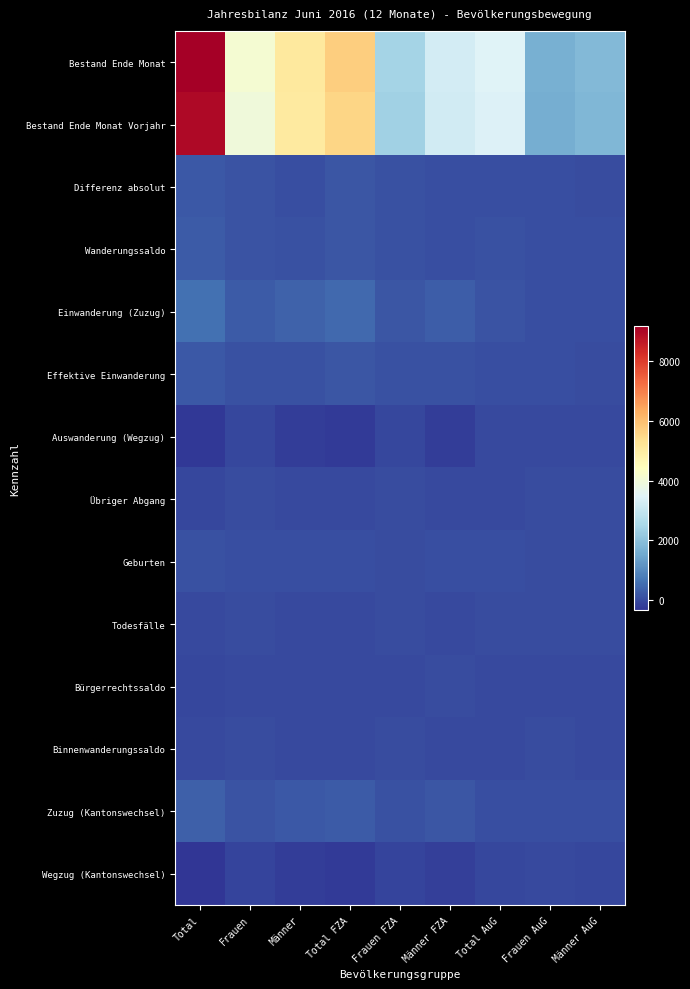

At which category is the sum across all series the highest?

Total